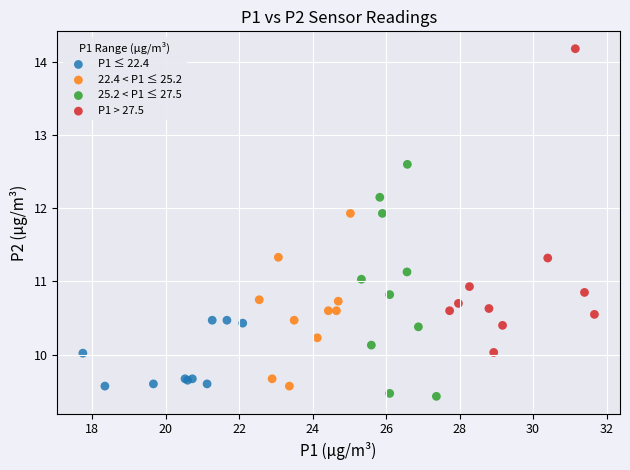

What are all the series names shown in the legend?

P1 ≤ 22.4, 22.4 < P1 ≤ 25.2, 25.2 < P1 ≤ 27.5, P1 > 27.5